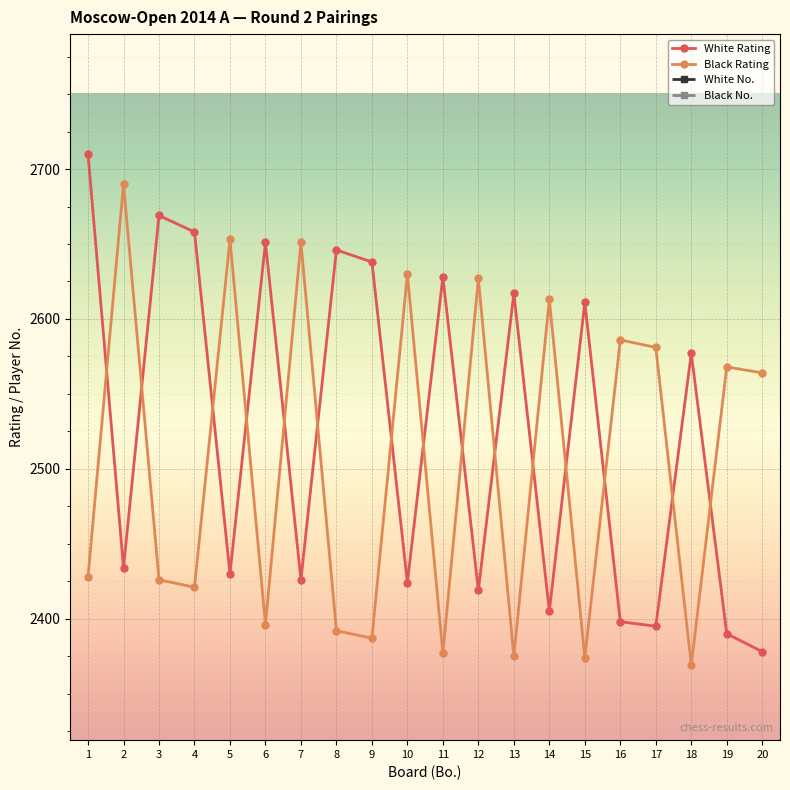

At which label is White No. closest to 39?

18